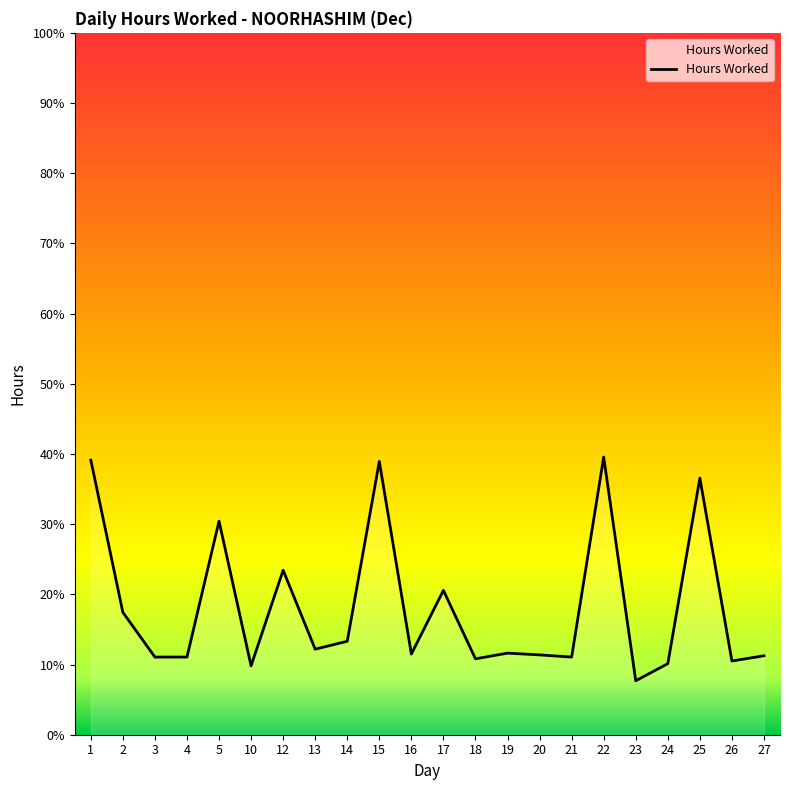

Rank the categories by value from highest to lowest.

22, 1, 15, 25, 5, 12, 17, 2, 14, 13, 19, 16, 20, 27, 3, 4, 21, 18, 26, 24, 10, 23